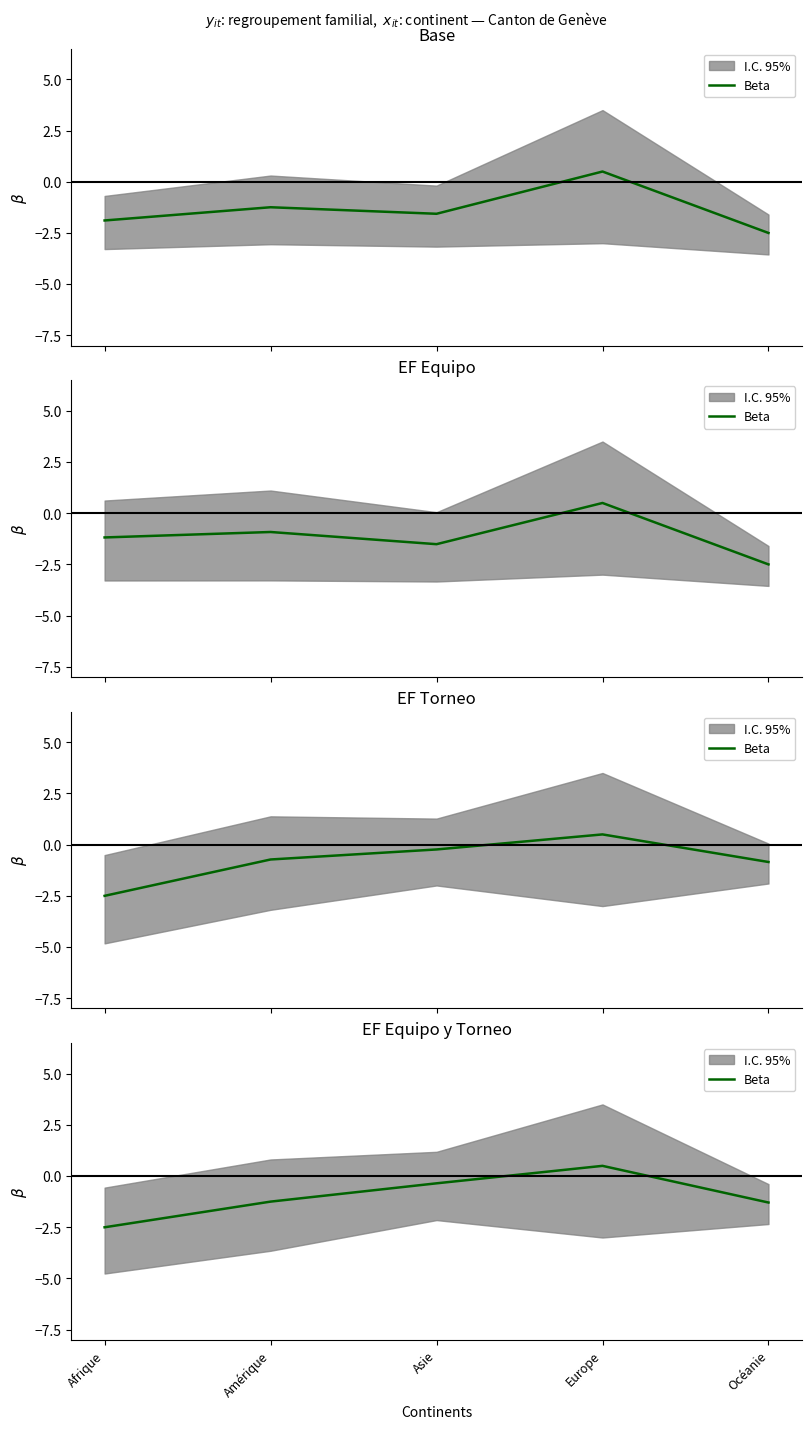

List the labels in order of value, smallest first.

Afrique, Océanie, Amérique, Asie, Europe